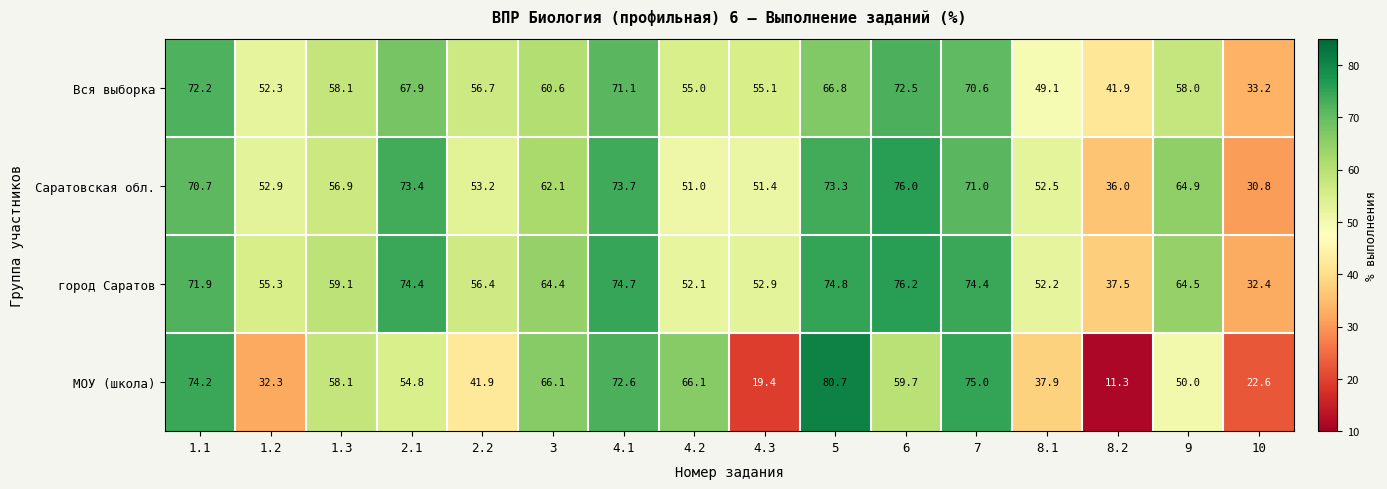

What is the spread (max minus min) of values at 1.3?

2.2